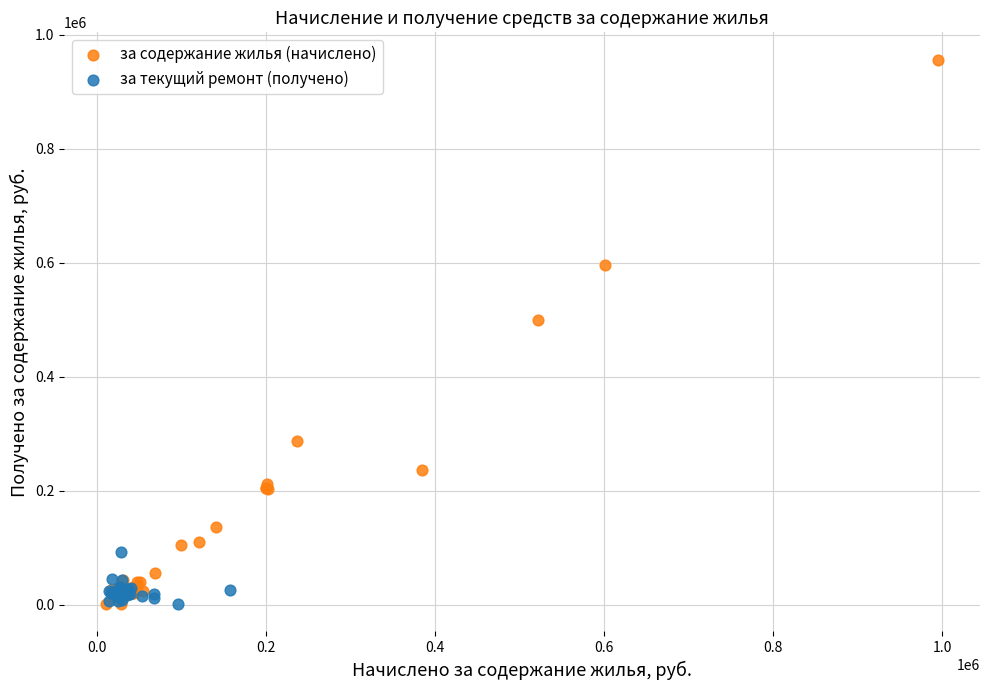

Which series reaches the maximum Y coordinate?

за содержание жилья (начислено)